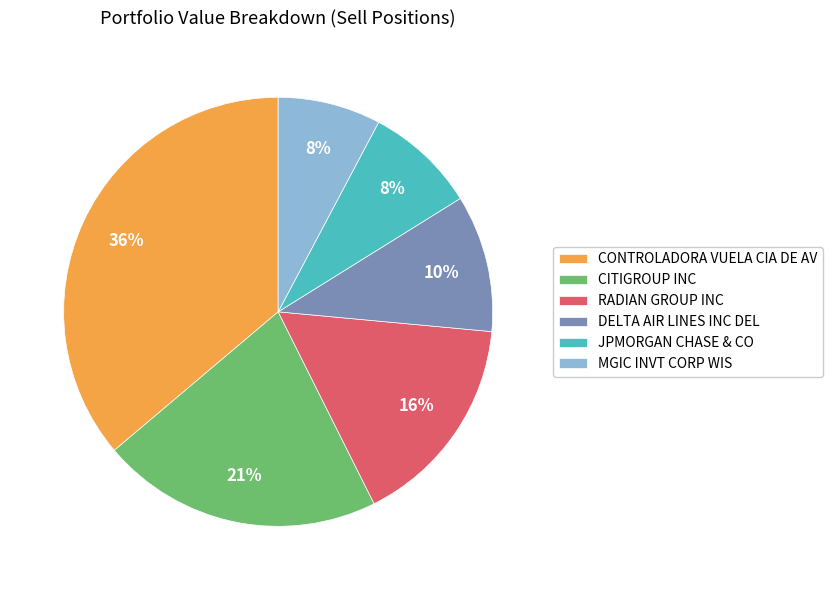

Which has a higher value, CONTROLADORA VUELA CIA DE AV or DELTA AIR LINES INC DEL?

CONTROLADORA VUELA CIA DE AV